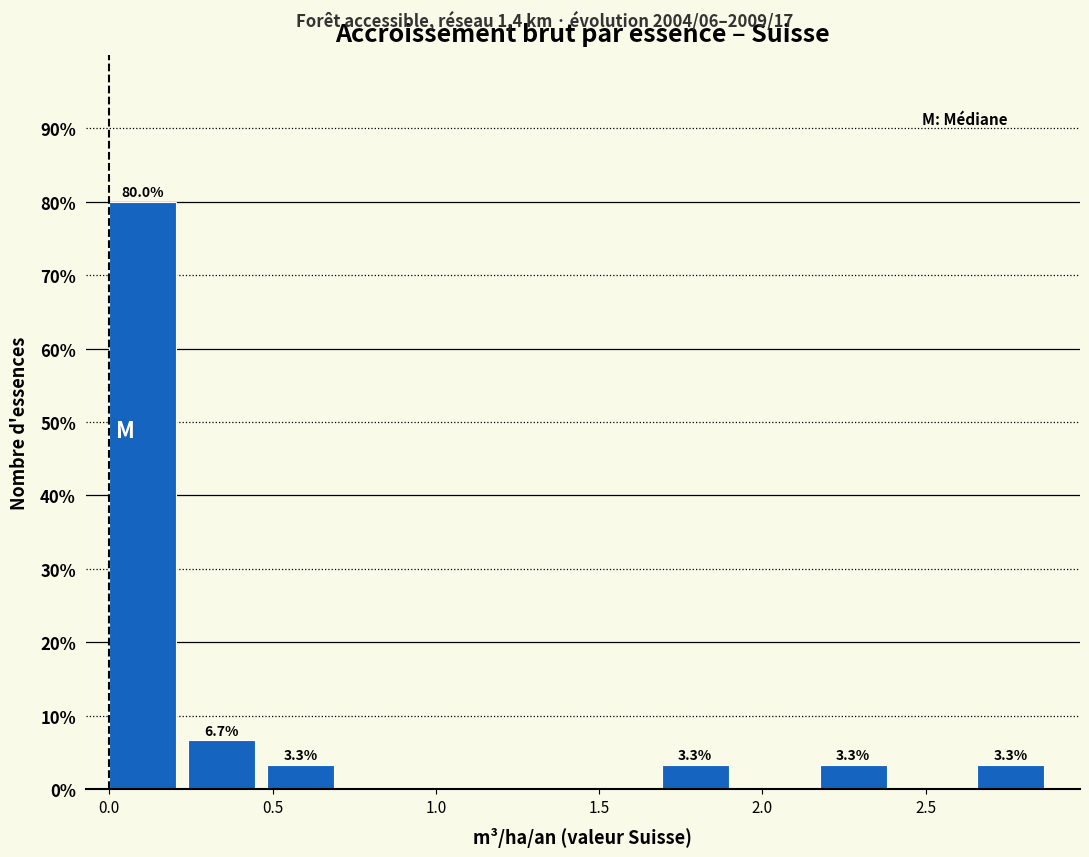

Over which range of the x-axis is the bar tallest?

0.00 to 0.25